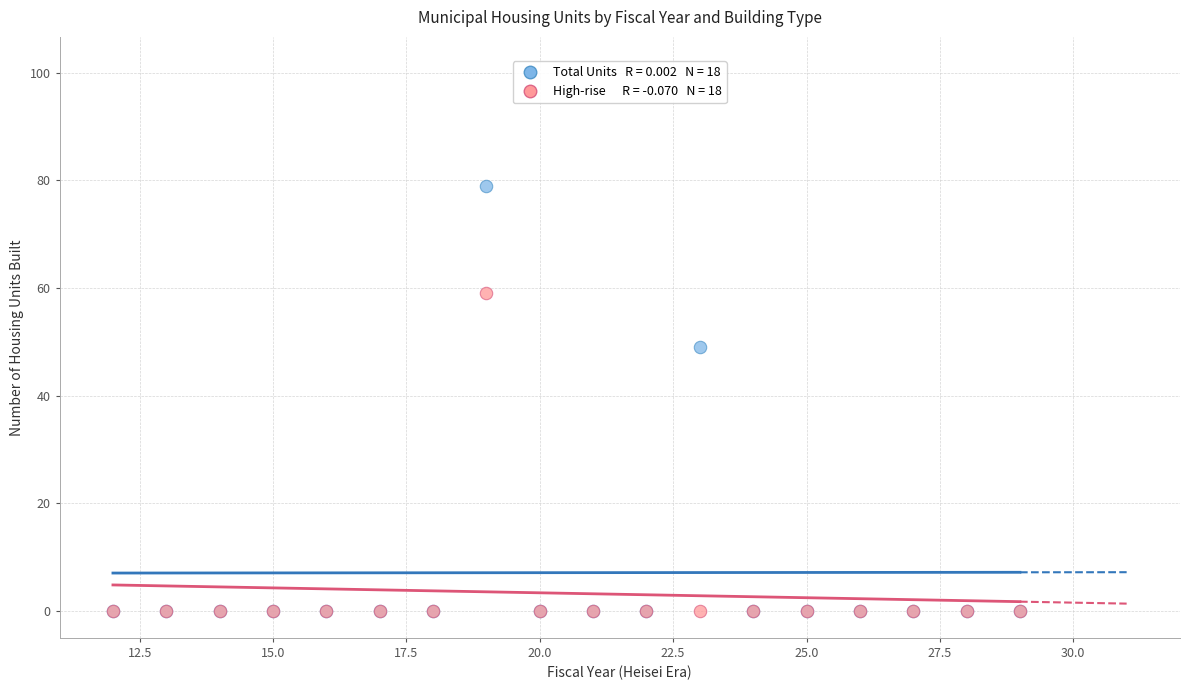

Across all series, what Y value is closest to 39?

49